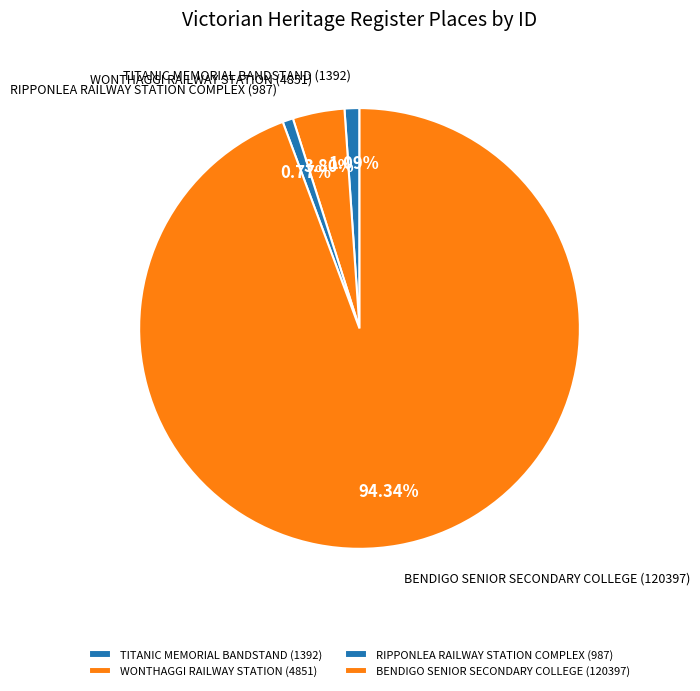

Does WONTHAGGI RAILWAY STATION account for over 50% of the chart?

No